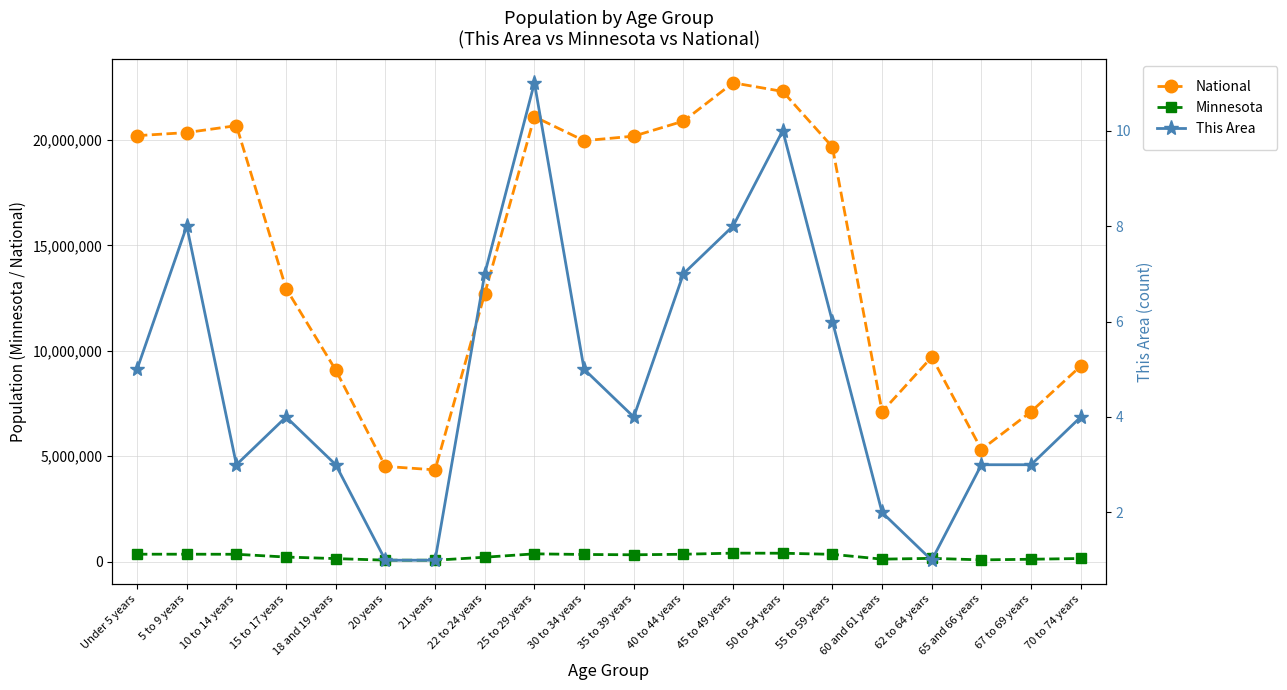

What is the minimum value for Minnesota?

70594